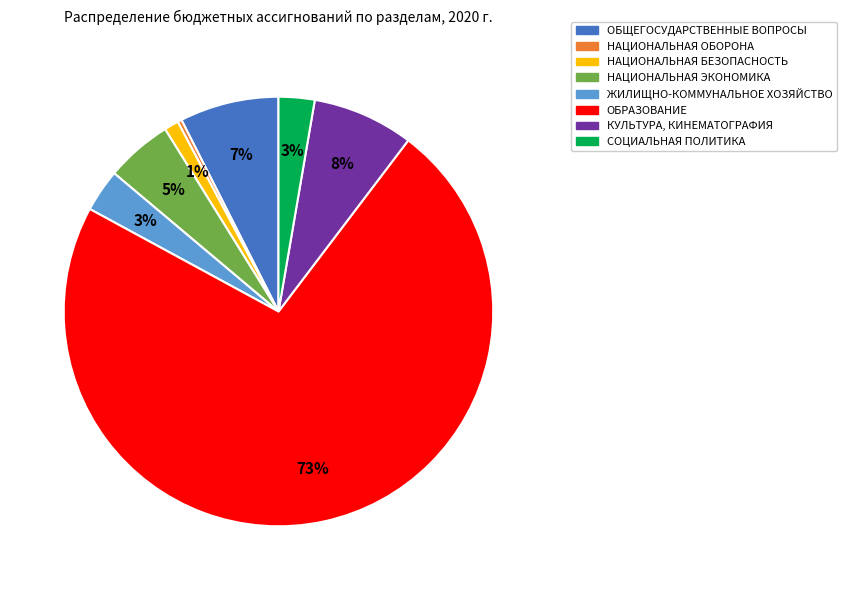

True or false: КУЛЬТУРА, КИНЕМАТОГРАФИЯ accounts for 16% of the total.

False